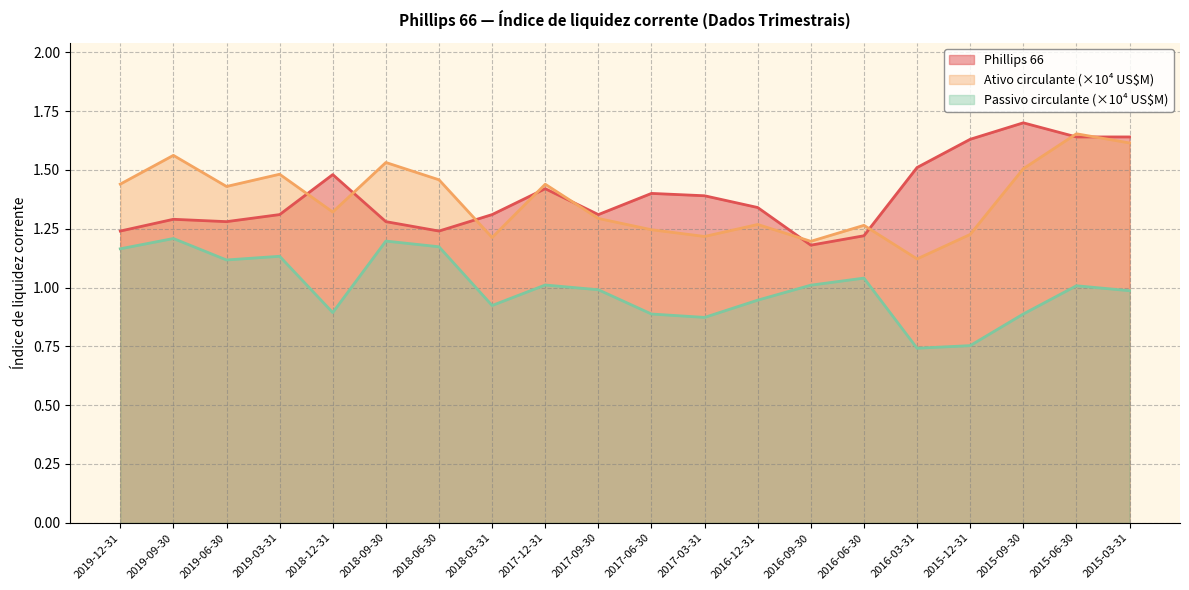

Which has a higher value, 2019-12-31 or 2016-12-31?

2016-12-31